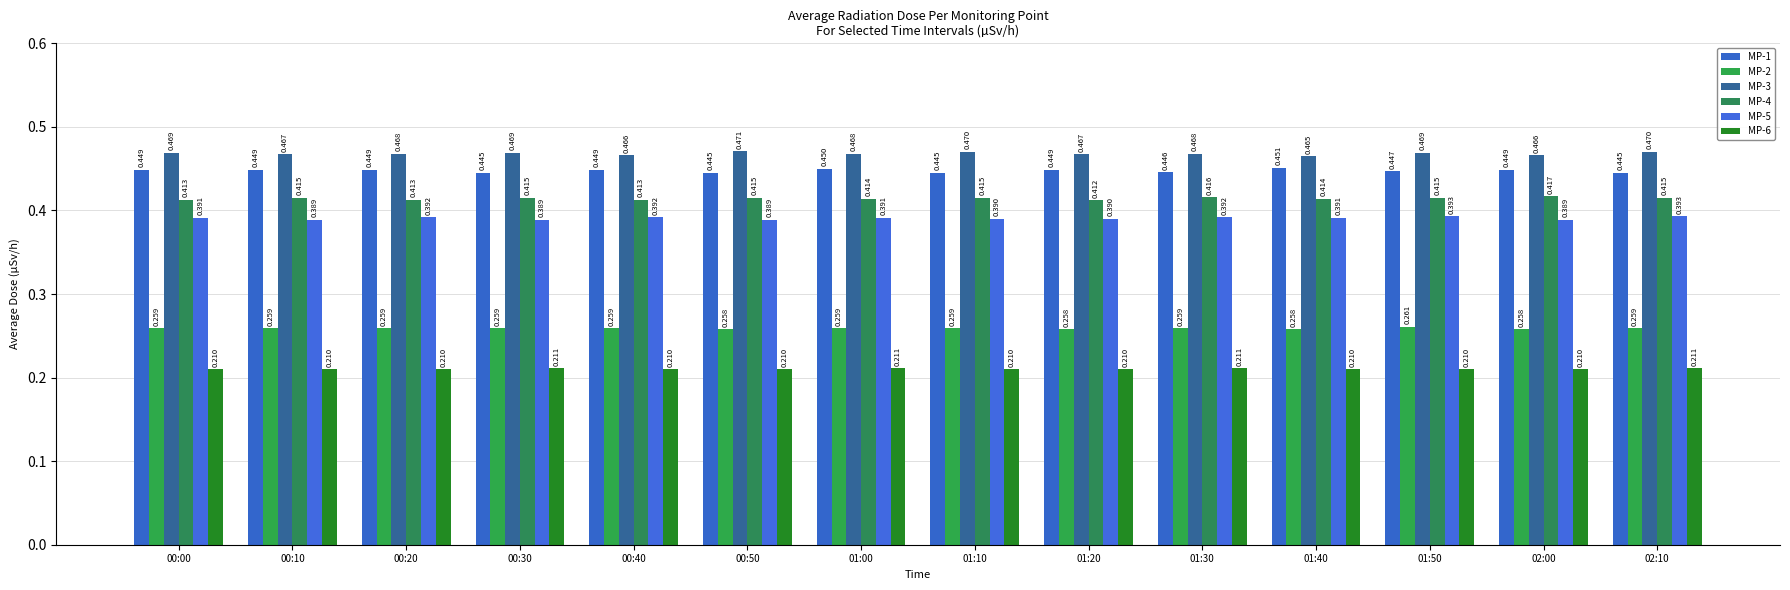

What is the minimum value for MP-4?

0.4